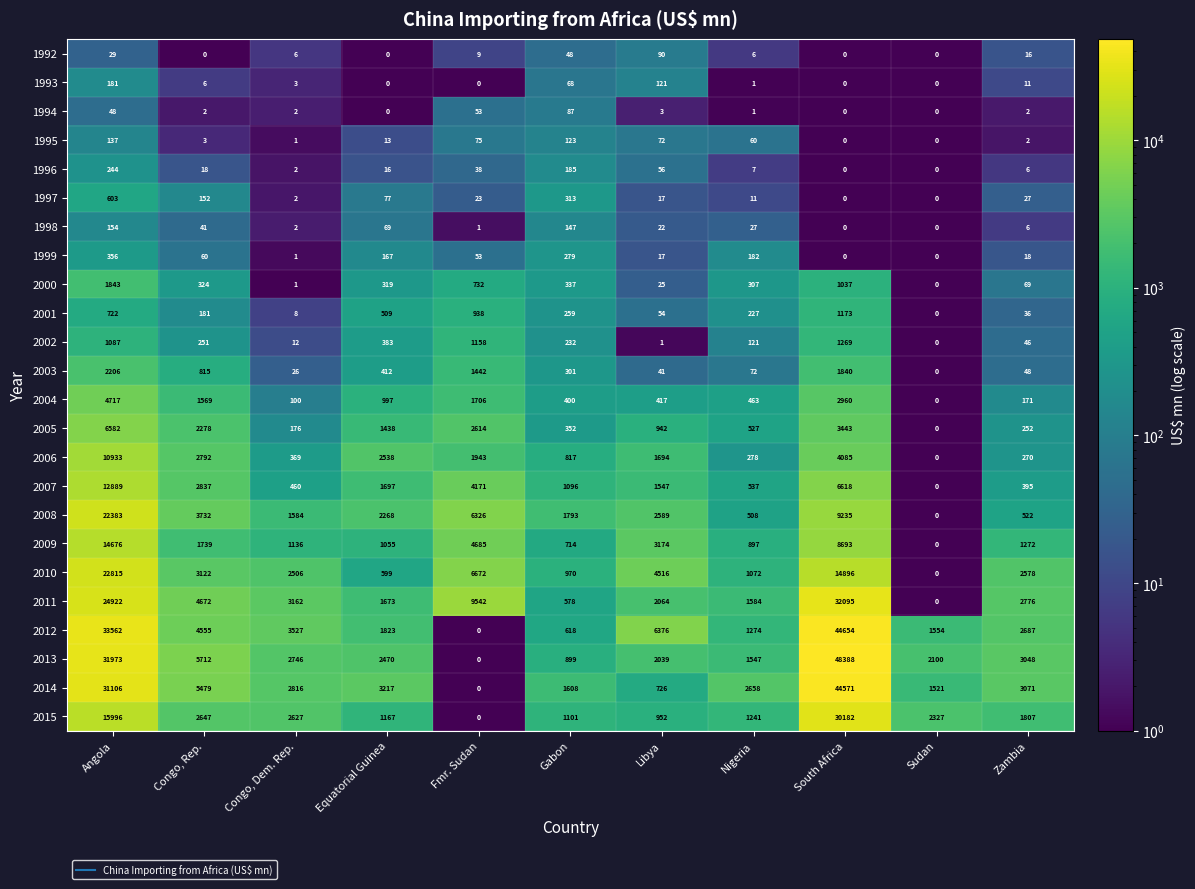

Which series changed the most between Nigeria and Zambia?

2010